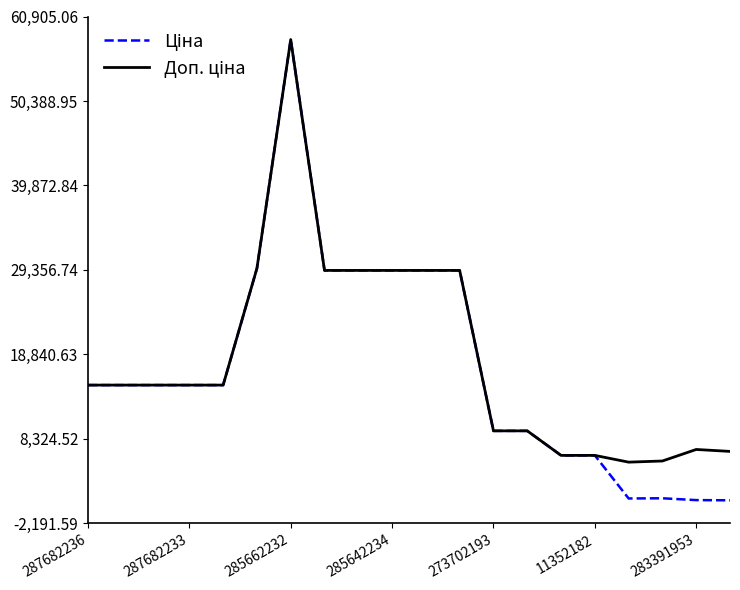

How many interior local peaks does the Ціна series have?

2